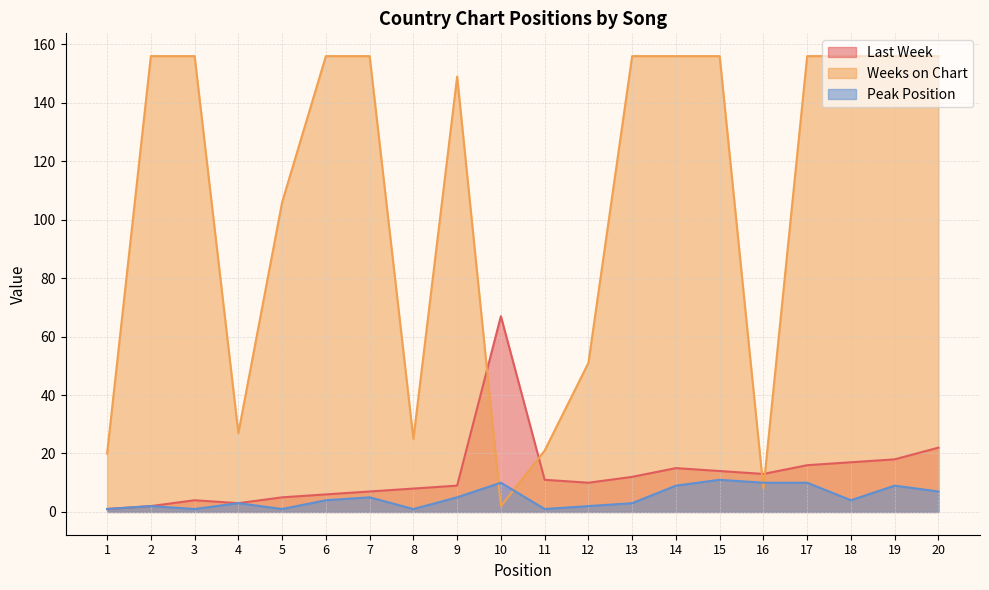

How many data points in Weeks on Chart are less than 156?

9